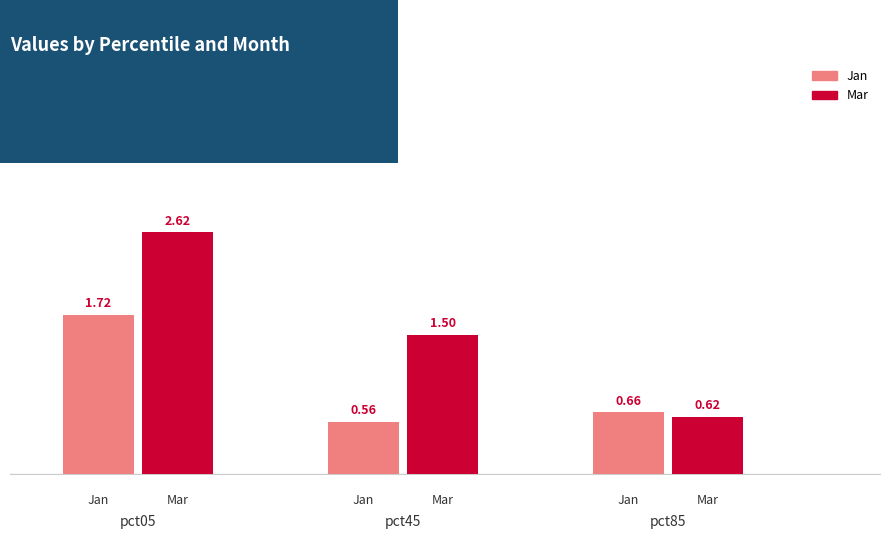

True or false: Jun has a value of 0.3 at pct15.

False